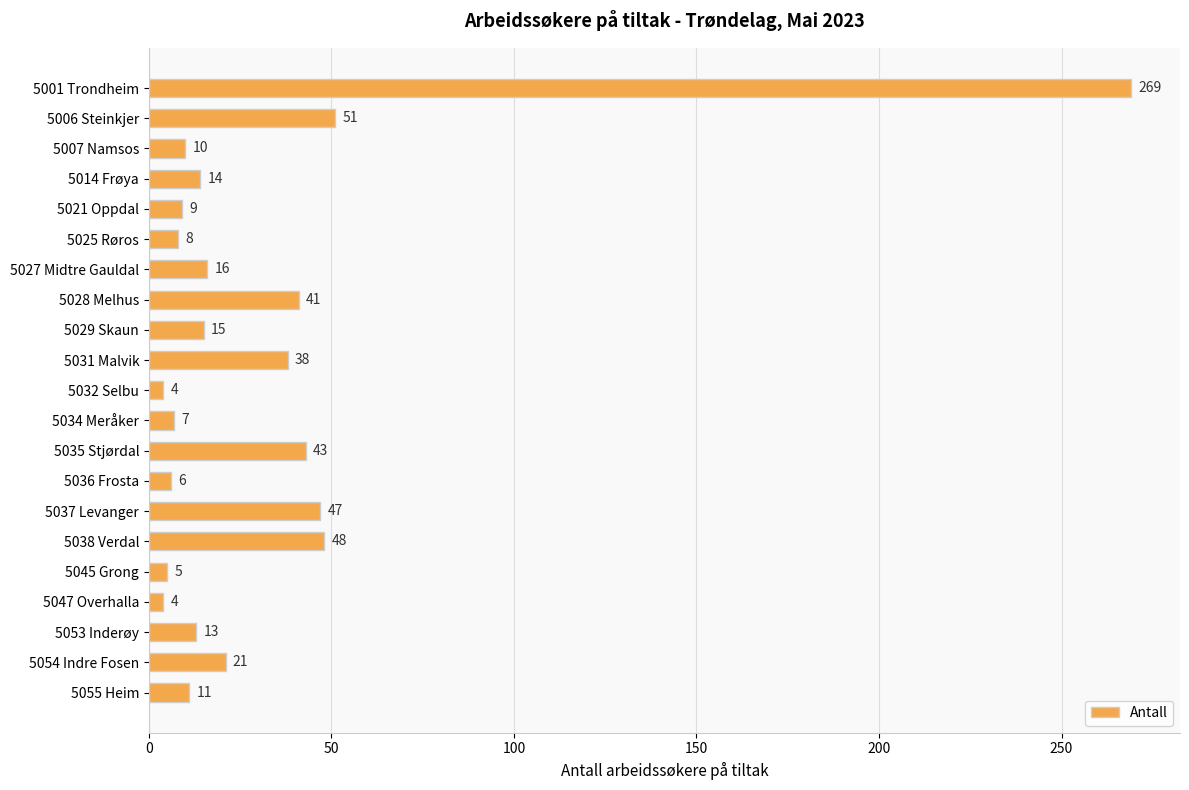

What is the value of the 19th bar from the top?

13